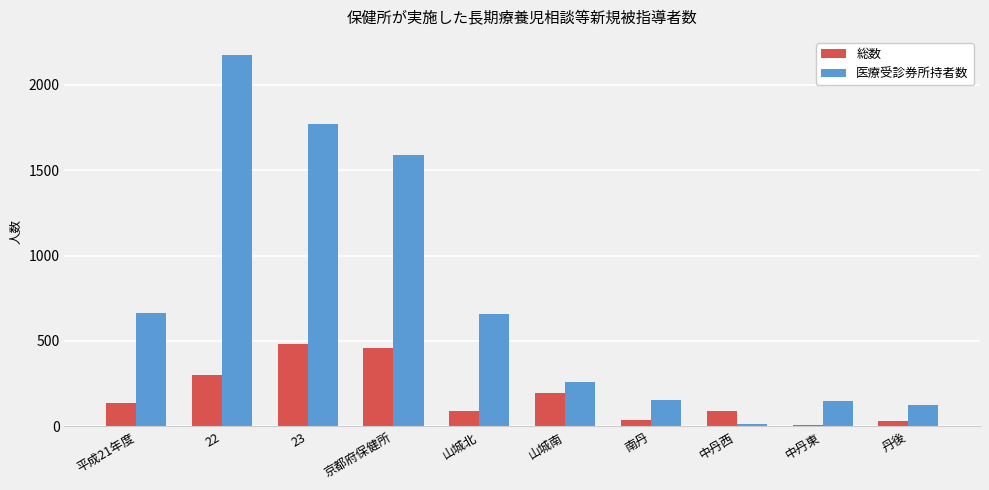

Rank the series by their average value, from highest to lowest.

医療受診券所持者数, 総数